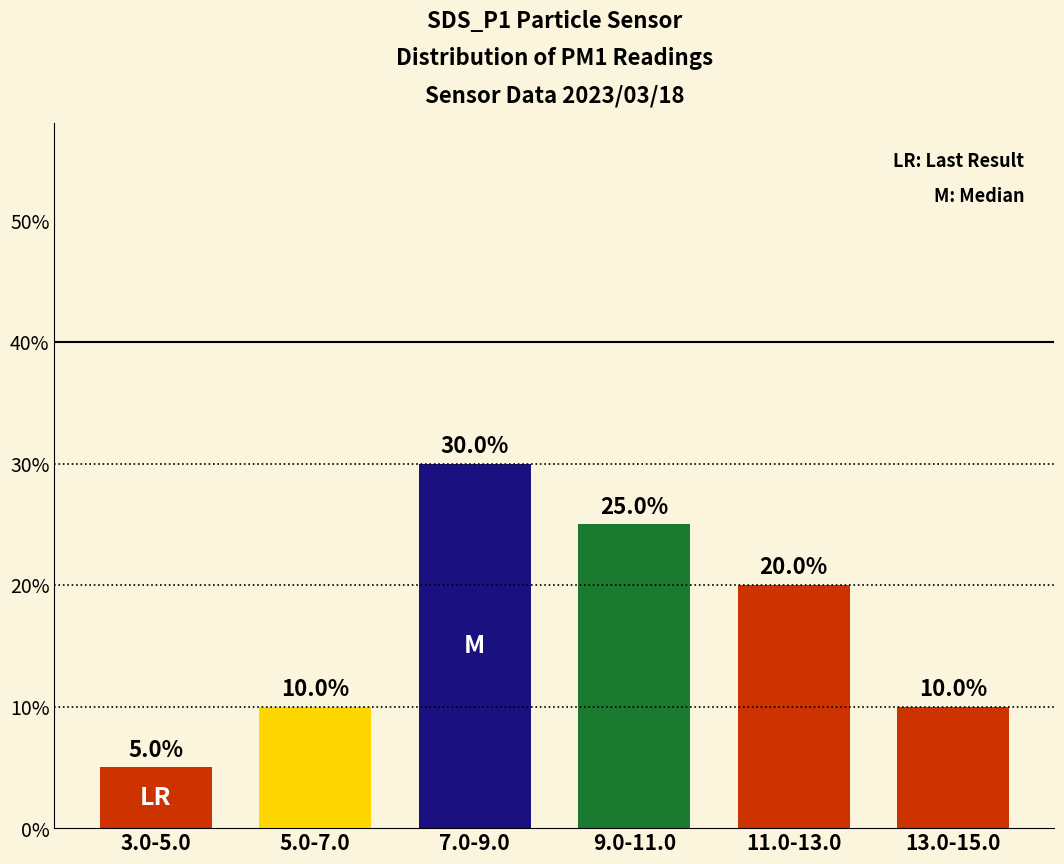

Which category has the lowest value across all series?

3.0-5.0